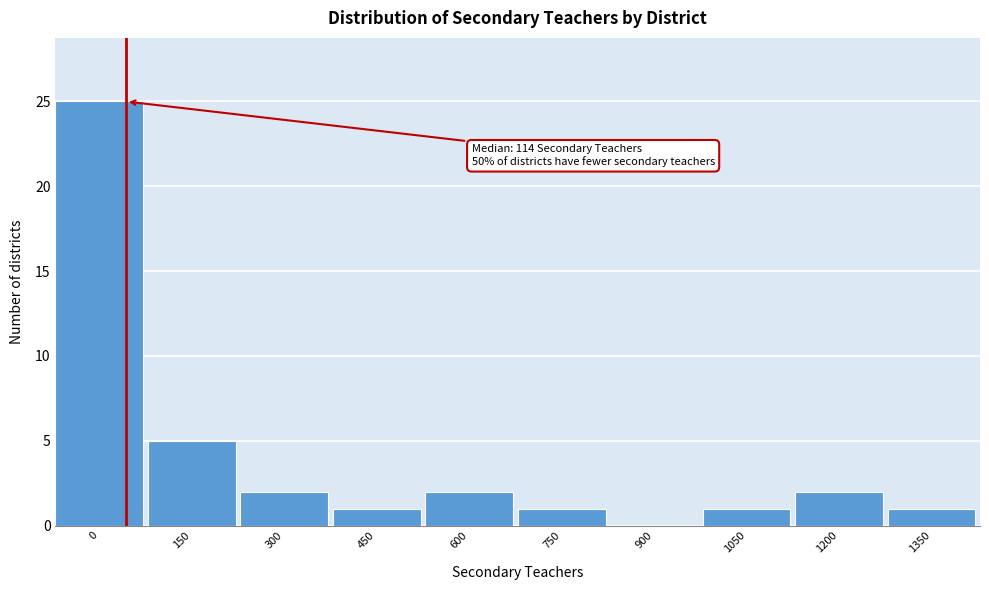

Reading left to right, transcribe all the data shown in this chart.

0=25	150=5	300=2	450=1	600=2	750=1	900=0	1050=1	1200=2	1350=1